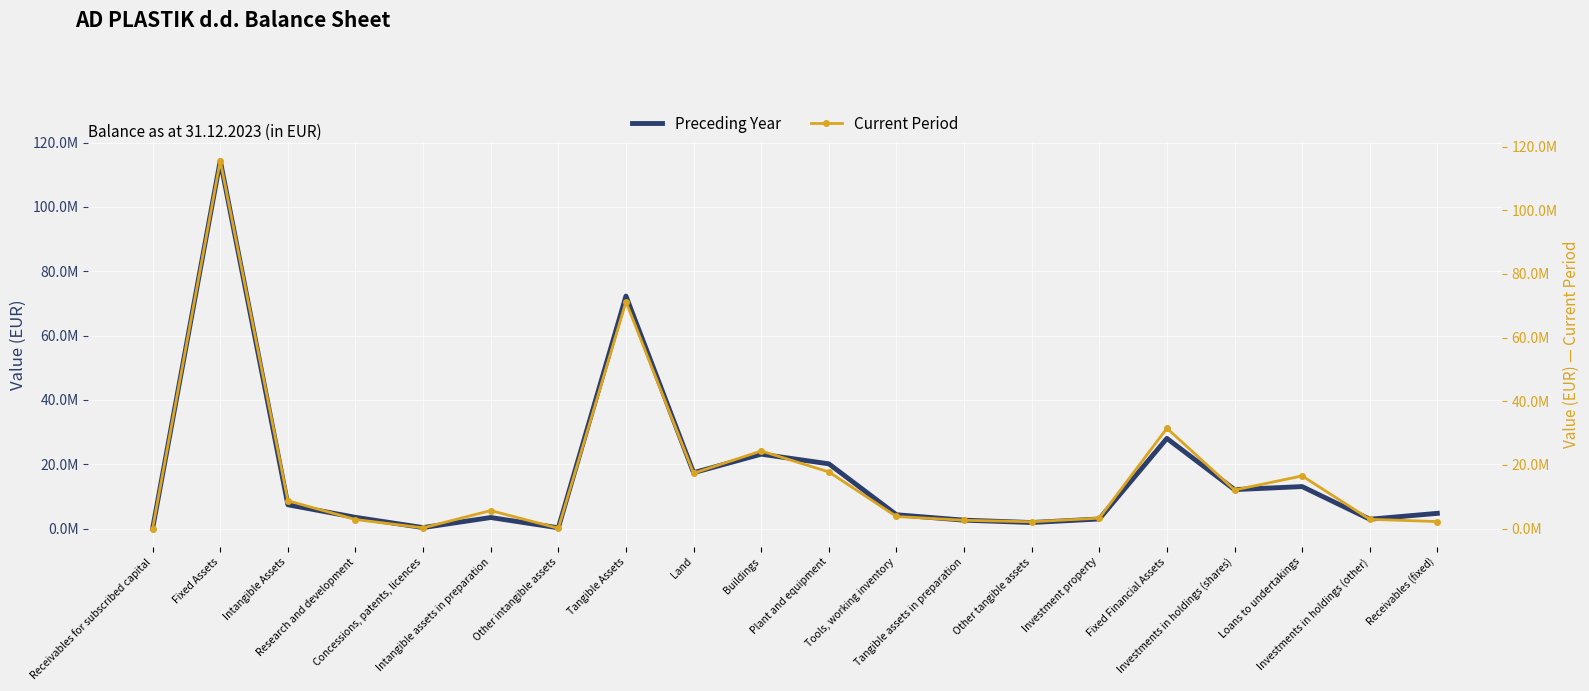

What is the difference between the maximum and minimum values in the Preceding Year series?

114404887